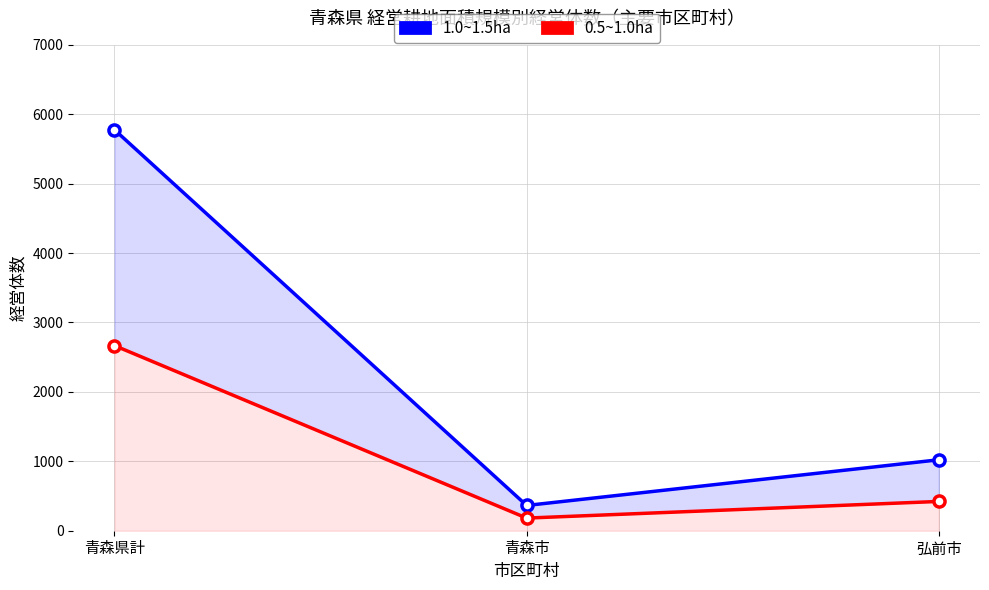

What are all the series names shown in the legend?

1.0~1.5ha, 0.5~1.0ha